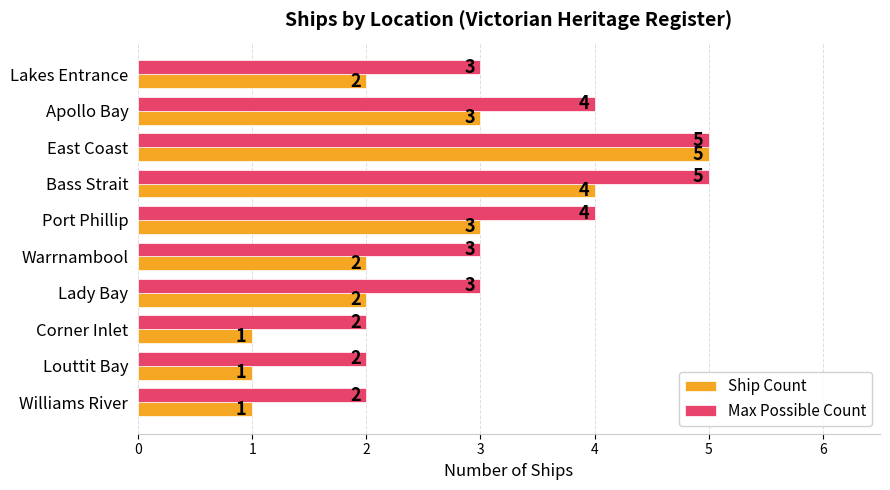

Which series has the widest spread of values?

Ship Count